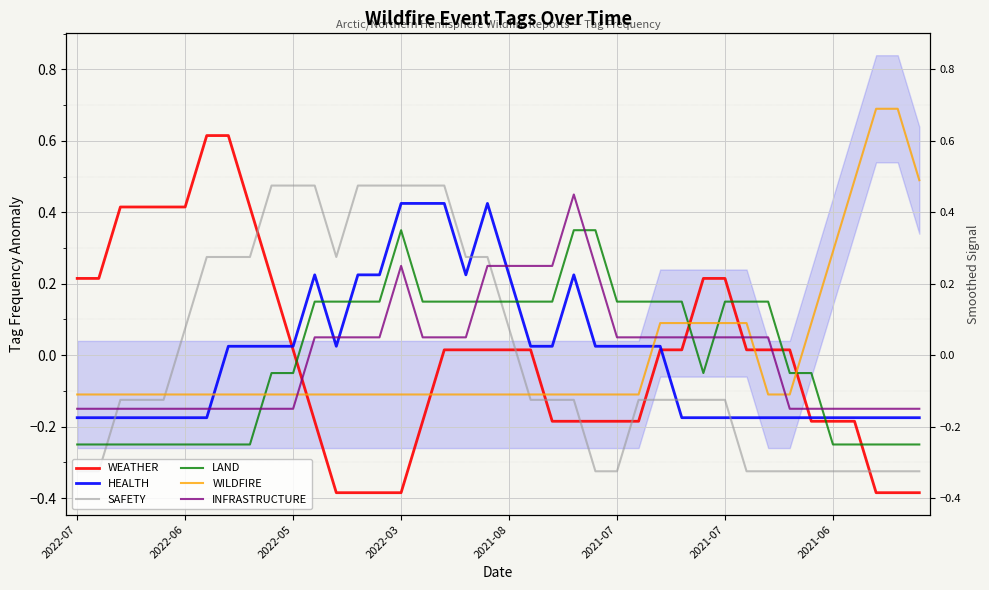

True or false: WILDFIRE and WEATHER cross at least once.

True